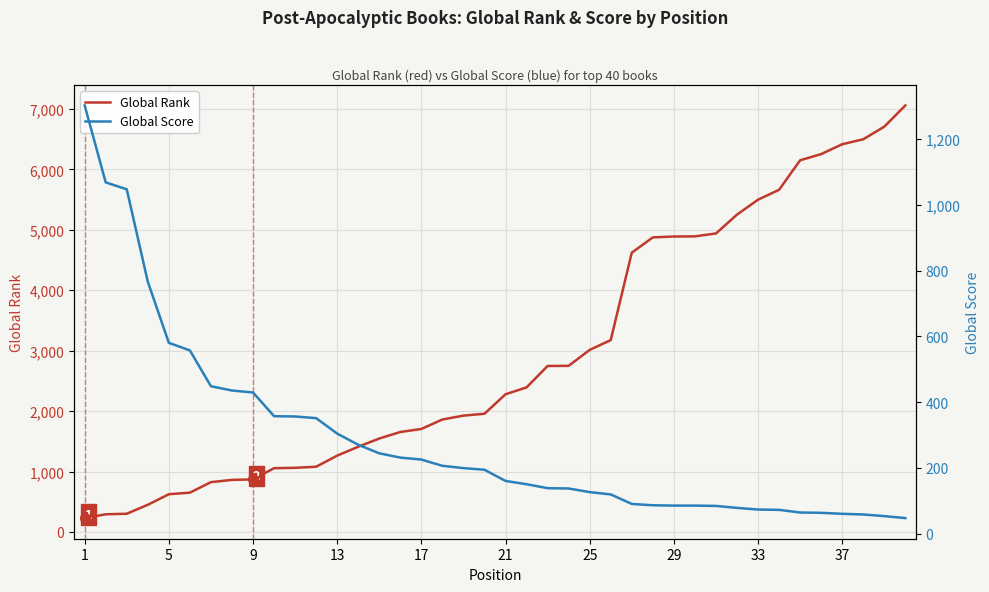

True or false: Global Rank has more than 1 interior local peaks.

False